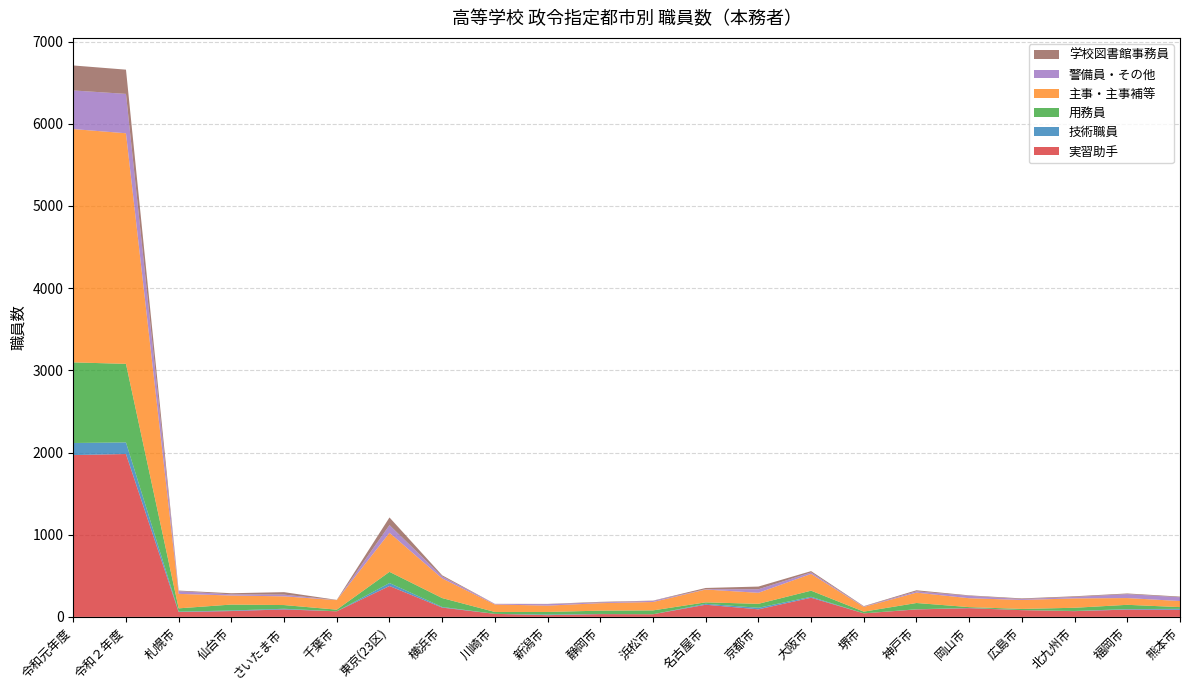

Reading left to right, what are all the values shown in this chart?

実習助手: 令和元年度=1969	令和２年度=1982	札幌市=59	仙台市=71	さいたま市=91	千葉市=68	東京(23区)=376	横浜市=113	川崎市=37	新潟市=21	静岡市=34	浜松市=32	名古屋市=148	京都市=92	大阪市=233	堺市=43	神戸市=91	岡山市=106	広島市=82	北九州市=70	福岡市=89	熊本市=87
技術職員: 令和元年度=147	令和２年度=141	札幌市=5	仙台市=7	さいたま市=8	千葉市=0	東京(23区)=36	横浜市=8	川崎市=0	新潟市=8	静岡市=2	浜松市=0	名古屋市=11	京都市=19	大阪市=12	堺市=0	神戸市=2	岡山市=3	広島市=1	北九州市=2	福岡市=6	熊本市=11
用務員: 令和元年度=981	令和２年度=956	札幌市=40	仙台市=72	さいたま市=45	千葉市=20	東京(23区)=136	横浜市=108	川崎市=23	新潟市=31	静岡市=40	浜松市=47	名古屋市=18	京都市=48	大阪市=74	堺市=21	神戸市=76	岡山市=10	広島市=14	北九州市=39	福岡市=52	熊本市=21
主事・主事補等: 令和元年度=2839	令和２年度=2806	札幌市=176	仙台市=110	さいたま市=106	千葉市=116	東京(23区)=475	横浜市=239	川崎市=91	新潟市=77	静岡市=91	浜松市=102	名古屋市=156	京都市=134	大阪市=204	堺市=57	神戸市=126	岡山市=108	広島市=109	北九州市=114	福岡市=82	熊本市=74
警備員・その他: 令和元年度=470	令和２年度=479	札幌市=33	仙台市=14	さいたま市=21	千葉市=0	東京(23区)=94	横浜市=24	川崎市=7	新潟市=18	静岡市=9	浜松市=14	名古屋市=4	京都市=43	大阪市=18	堺市=5	神戸市=16	岡山市=29	広島市=11	北九州市=18	福岡市=48	熊本市=46
学校図書館事務員: 令和元年度=304	令和２年度=295	札幌市=7	仙台市=14	さいたま市=30	千葉市=3	東京(23区)=93	横浜市=14	川崎市=1	新潟市=3	静岡市=7	浜松市=3	名古屋市=15	京都市=33	大阪市=16	堺市=5	神戸市=13	岡山市=6	広島市=8	北九州市=8	福岡市=8	熊本市=8